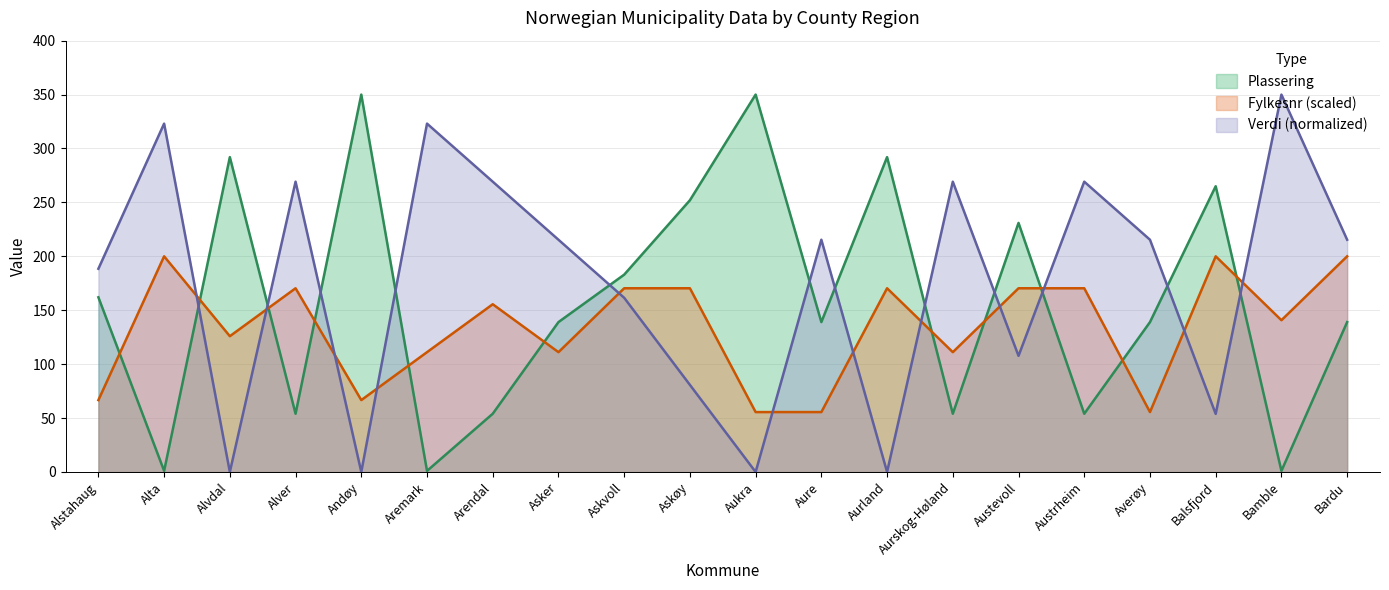

Reading left to right, extract all data points from this chart.

Plassering: Alstahaug=162.0	Alta=1.0	Alvdal=292.0	Alver=54.0	Andøy=350.0	Aremark=1.0	Arendal=54.0	Asker=139.0	Askvoll=183.0	Askøy=252.0	Aukra=350.0	Aure=139.0	Aurland=292.0	Aurskog-Høland=54.0	Austevoll=231.0	Austrheim=54.0	Averøy=139.0	Balsfjord=265.0	Bamble=1.0	Bardu=139.0
Fylkesnr: Alstahaug=66.7	Alta=200.0	Alvdal=125.9	Alver=170.4	Andøy=66.7	Aremark=111.1	Arendal=155.6	Asker=111.1	Askvoll=170.4	Askøy=170.4	Aukra=55.6	Aure=55.6	Aurland=170.4	Aurskog-Høland=111.1	Austevoll=170.4	Austrheim=170.4	Averøy=55.6	Balsfjord=200.0	Bamble=140.7	Bardu=200.0